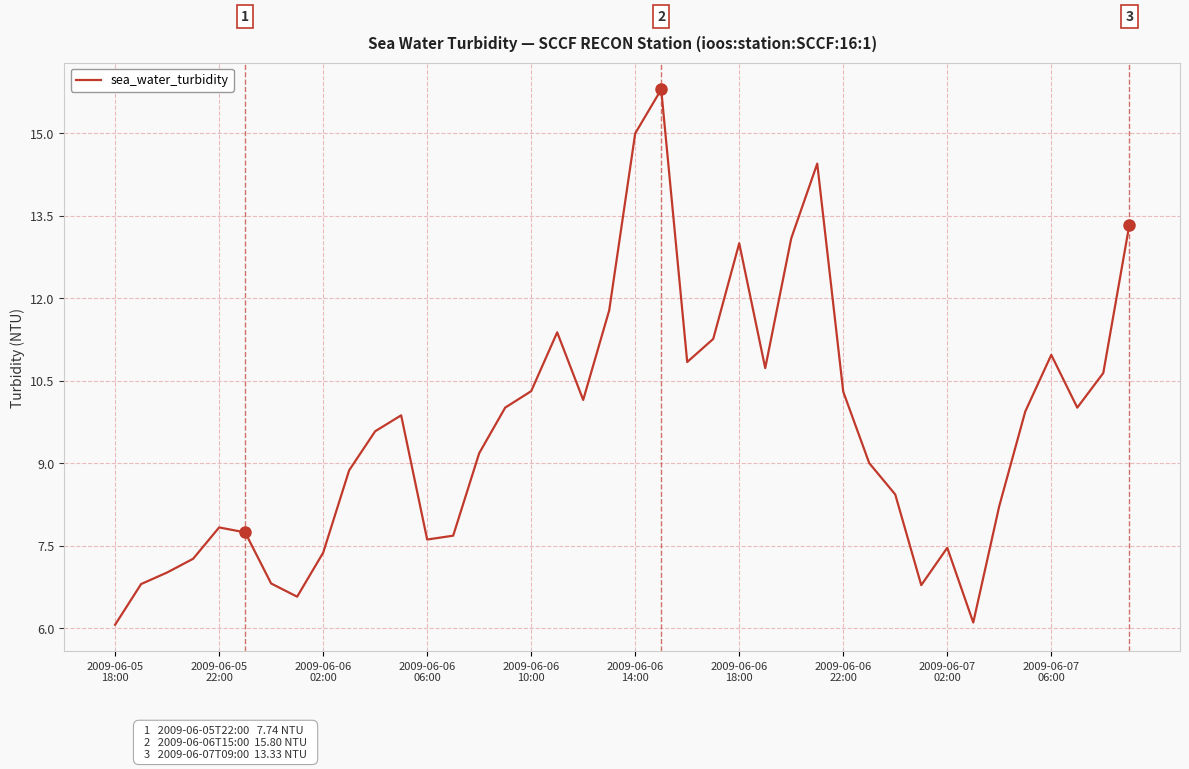

How many lines are shown in the chart?

1